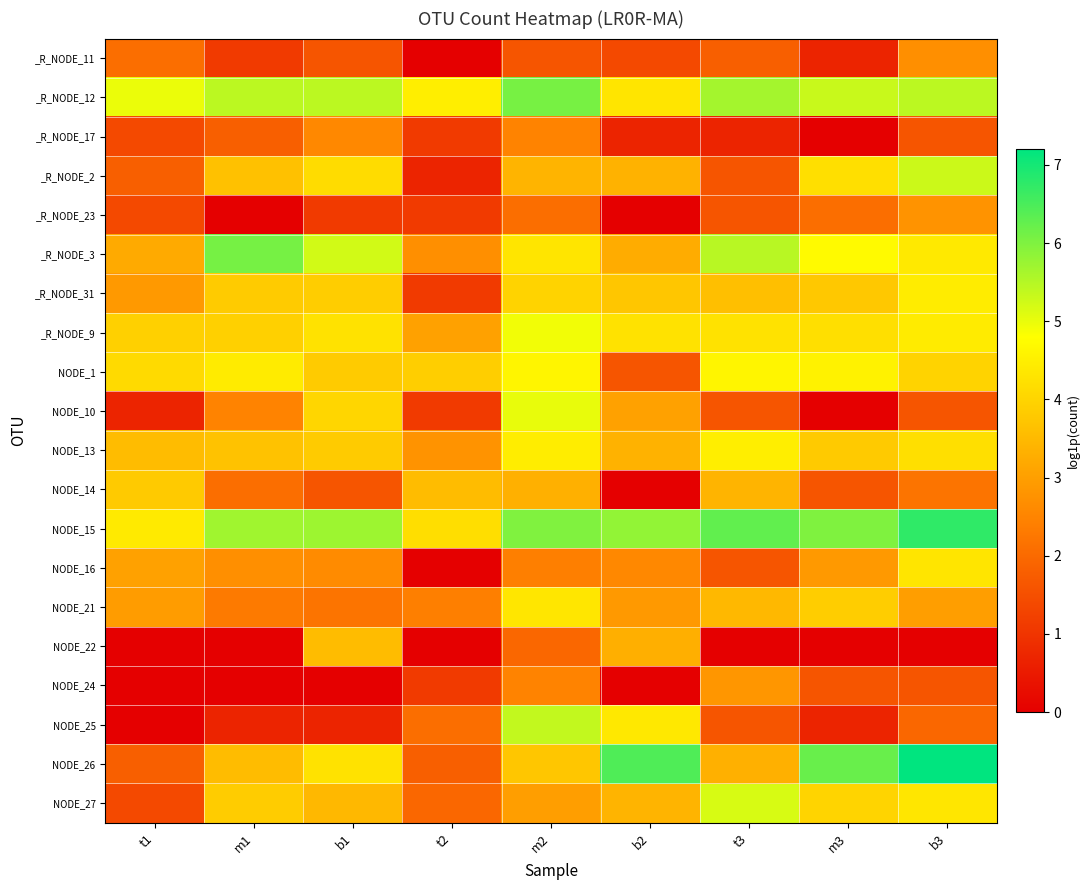

What is the difference between the highest and lowest values at b2?

6.5